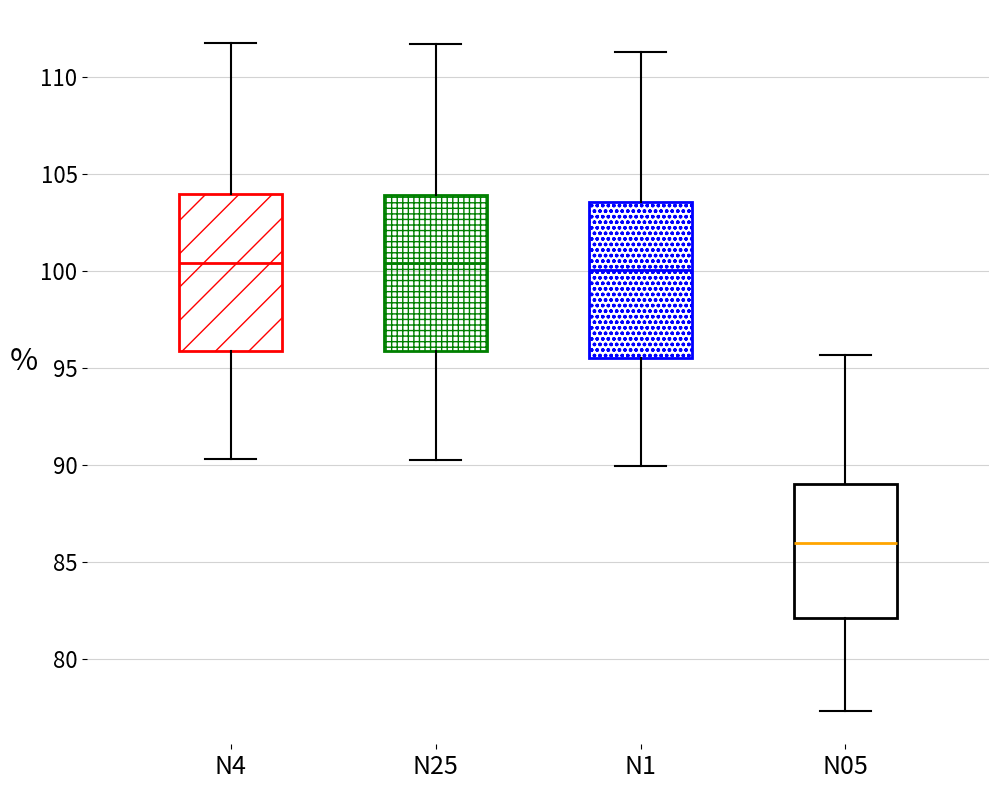

Reading left to right, transcribe this box plot: for each box, give where its median line is, the range the box spans, and where its two whiskers end, as read against the y-axis. The values are not printed on the chart, so give them approximately, as read against the axis.

N4: median 100.5, box 96.0 to 104.0, whiskers 90.5 to 112.0
N25: median 100.5, box 96.0 to 104.0, whiskers 90.5 to 111.5
N1: median 100.0, box 95.5 to 103.5, whiskers 90.0 to 111.5
N05: median 86.0, box 82.0 to 89.0, whiskers 77.5 to 95.5